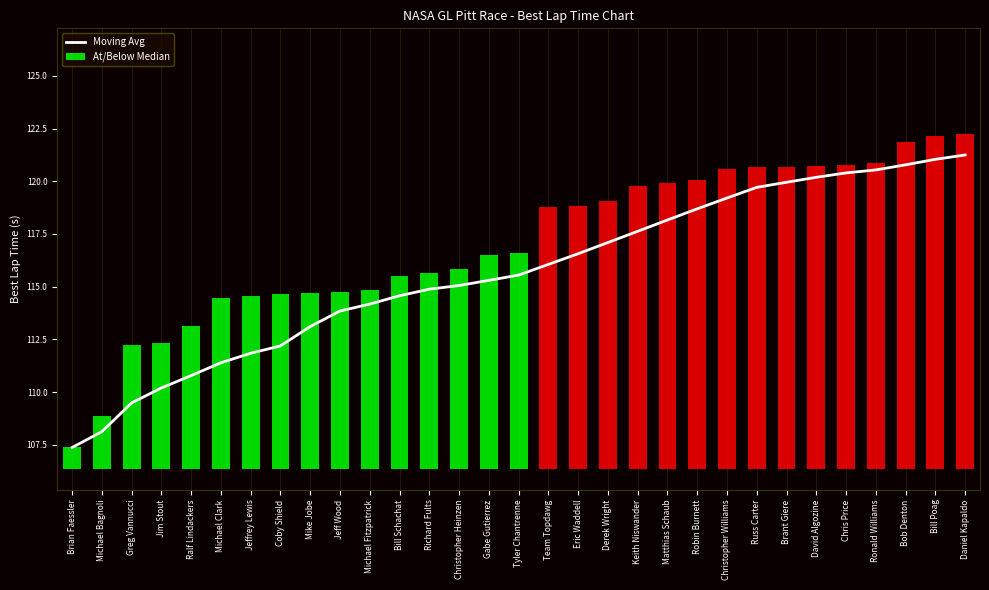

What is the label of the 24th bar from the right?

Coby Shield